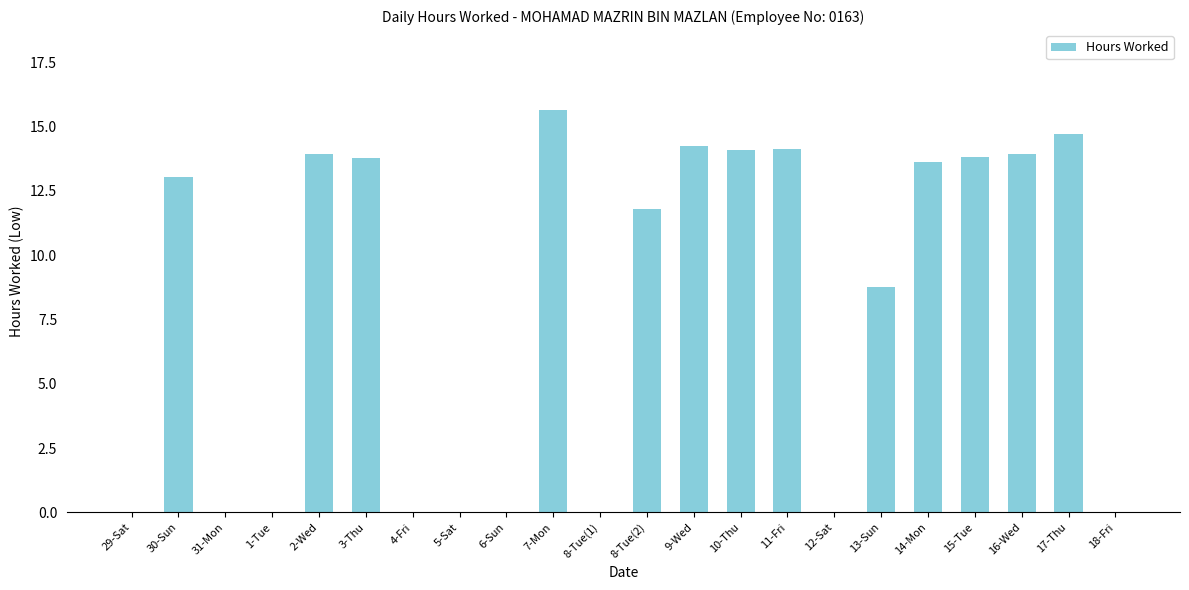

What is the greatest value displayed?

15.6